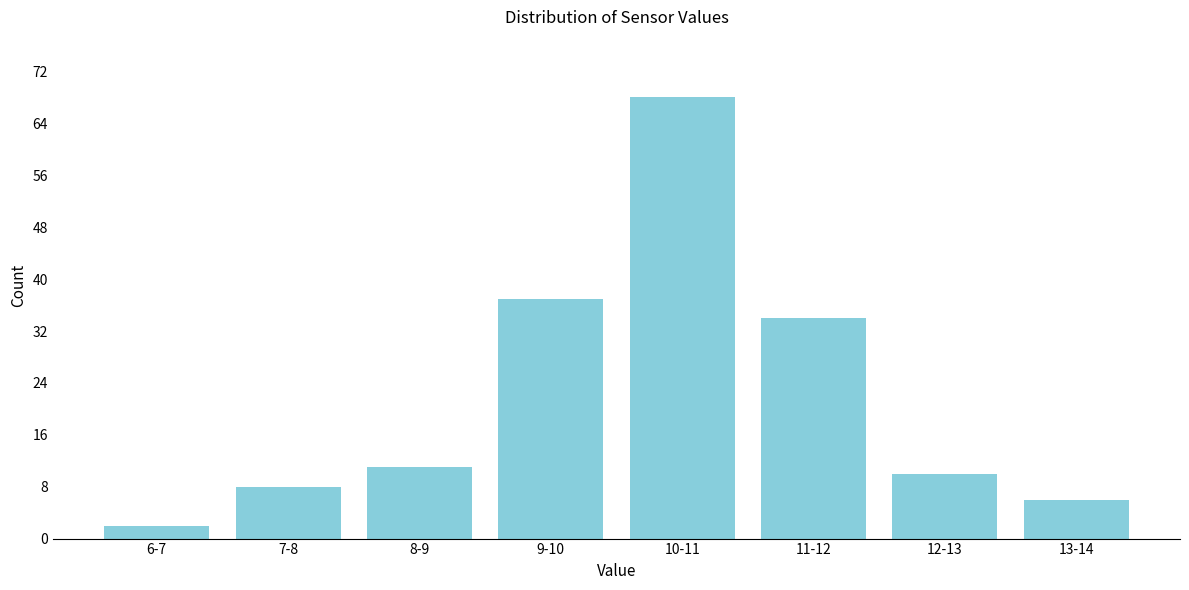

Reading left to right, extract all data points from this chart.

6-7=2	7-8=8	8-9=11	9-10=37	10-11=68	11-12=34	12-13=10	13-14=6